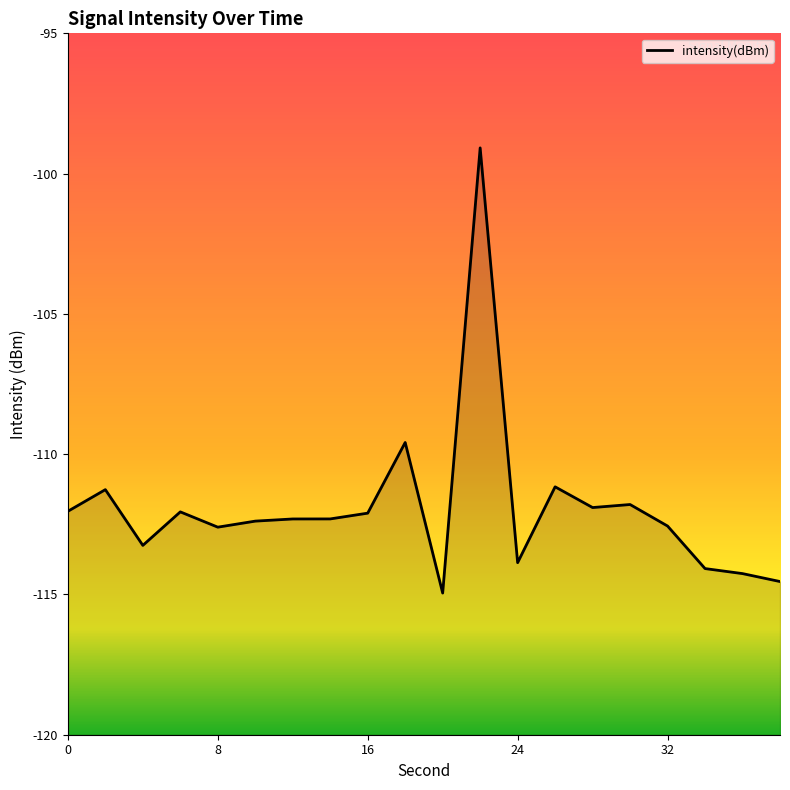

What is the difference between the values at 8 and 22?

13.5